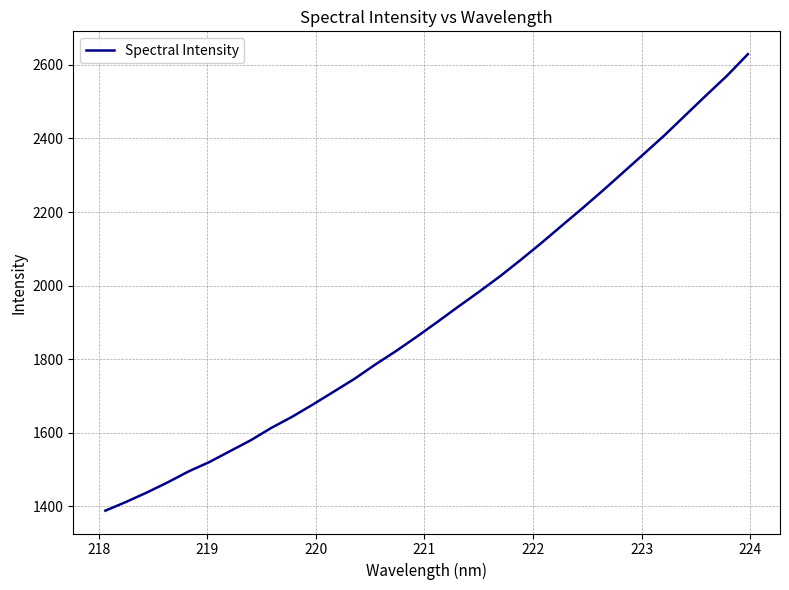

What is the smallest value displayed?

1388.5